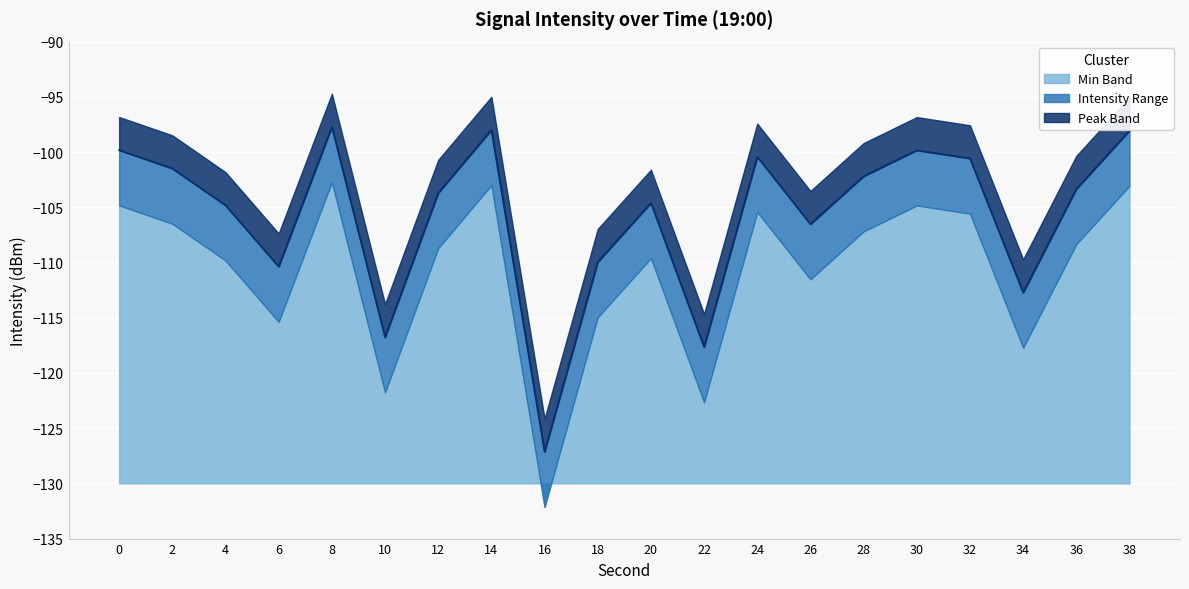

Is it true that max_intensity equals -62.9 at 22?

False